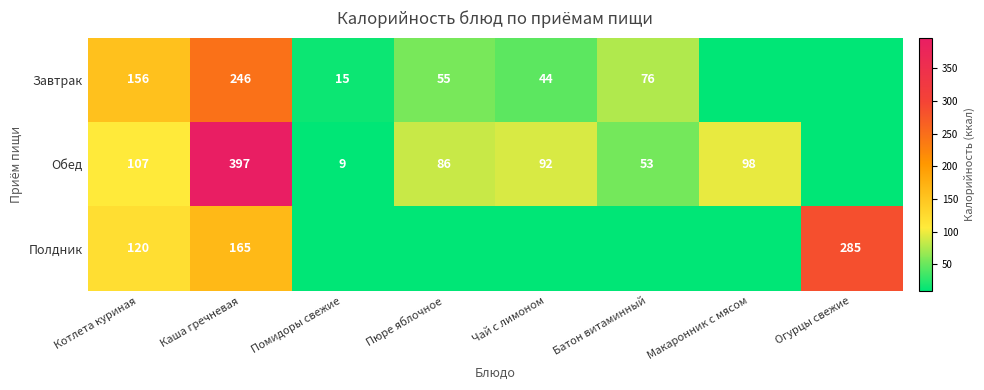

Rank the series at Каша гречневая from lowest to highest value.

Полдник, Завтрак, Обед